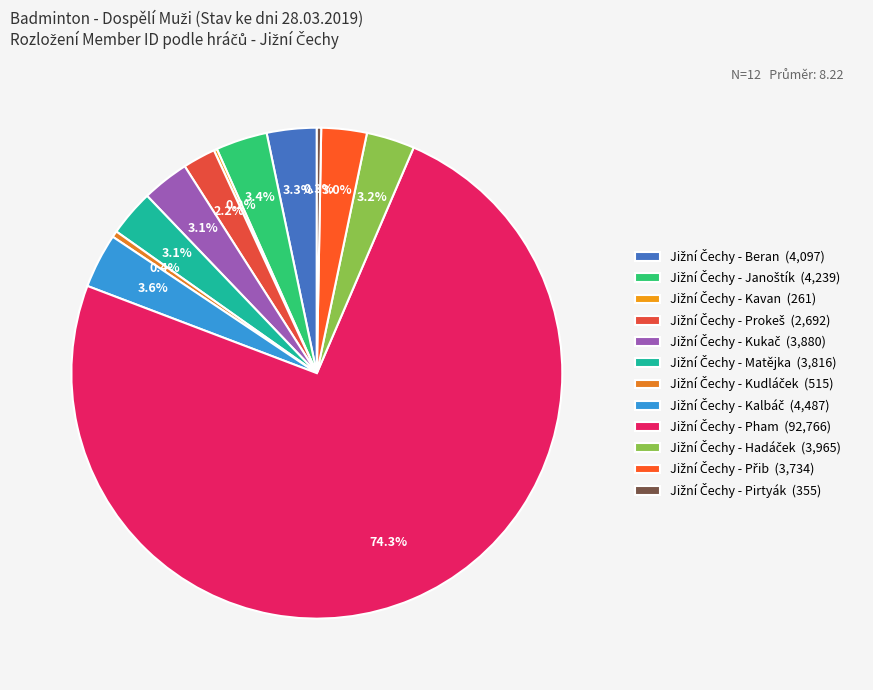

Count the number of slices in the pie.

12